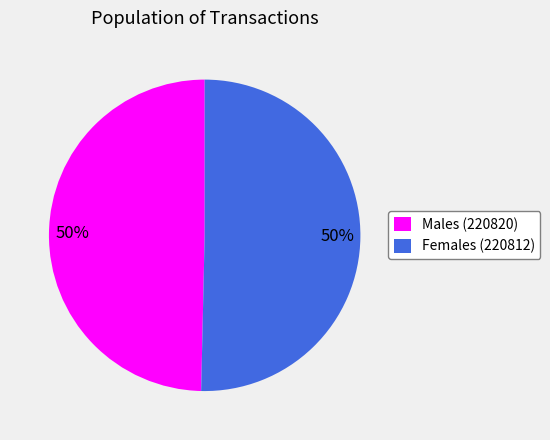

To the nearest percent, what is the combined percentage of Males (220820) and Females (220812)?

100%